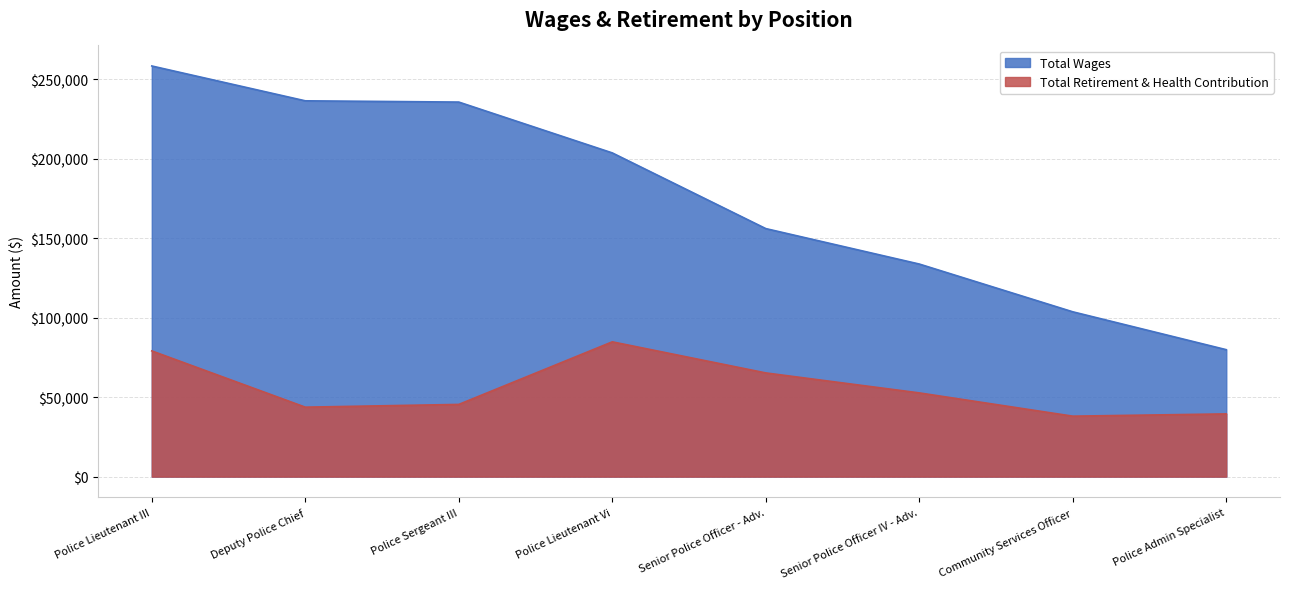

Which category has the lowest value in the Total Retirement & Health Contribution series?

Community Services Officer